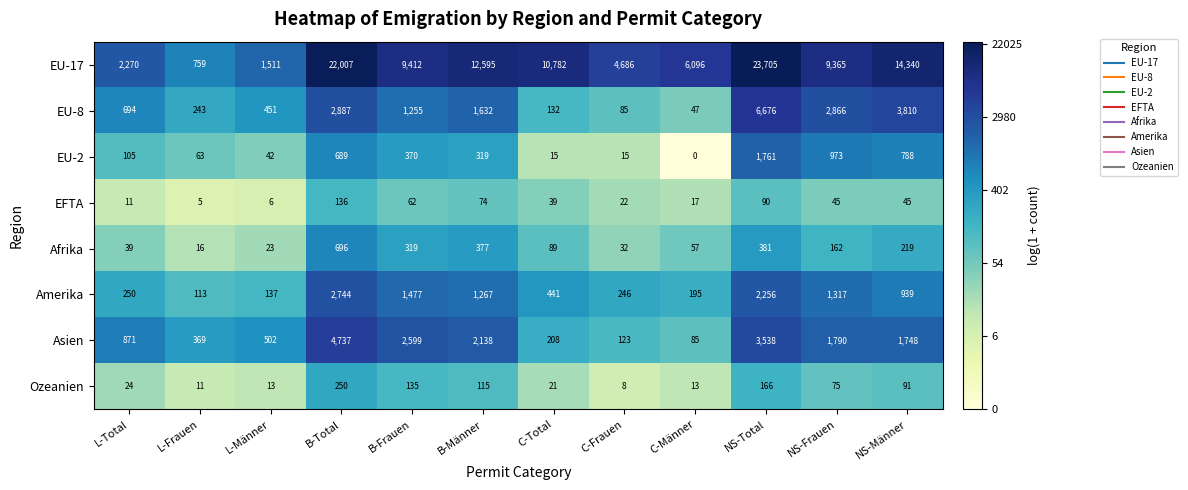

What is the total value across all series at C-Frauen?

5217